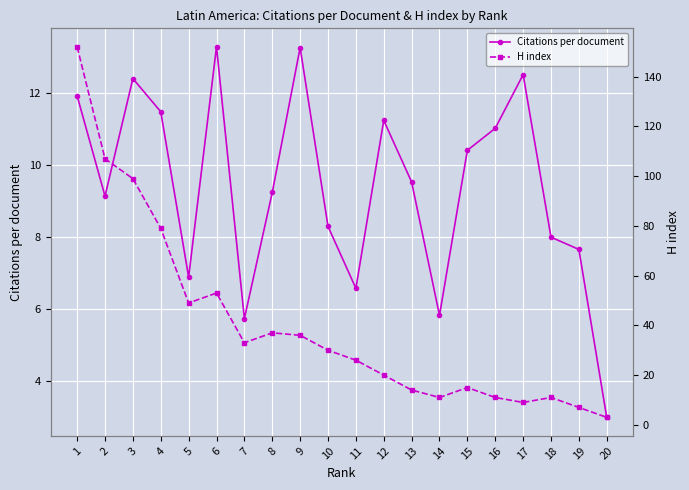

Which category has the lowest value in the H index series?

20